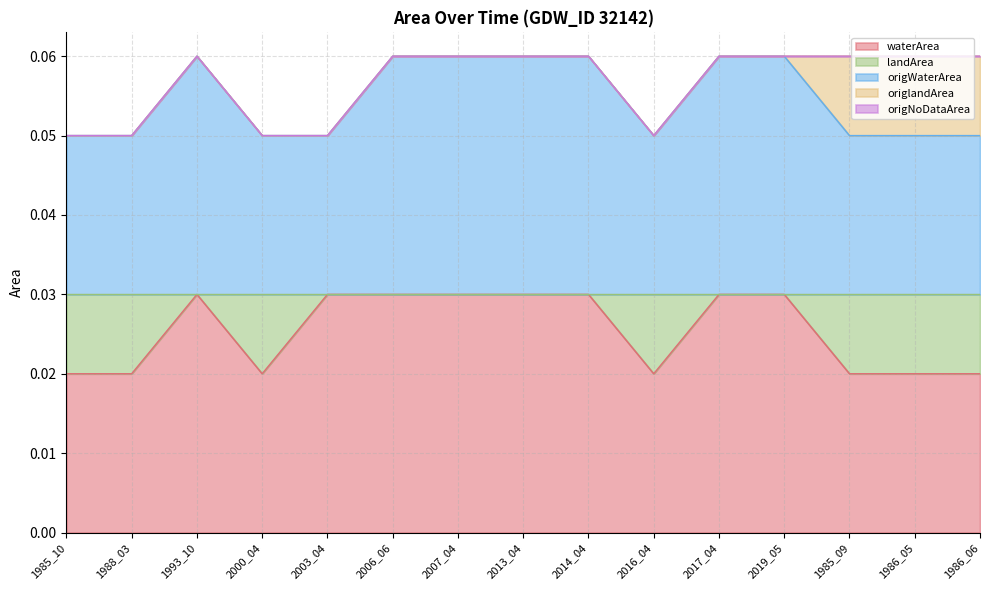

Is it true that waterArea equals 0.1 at 2019_05?

False